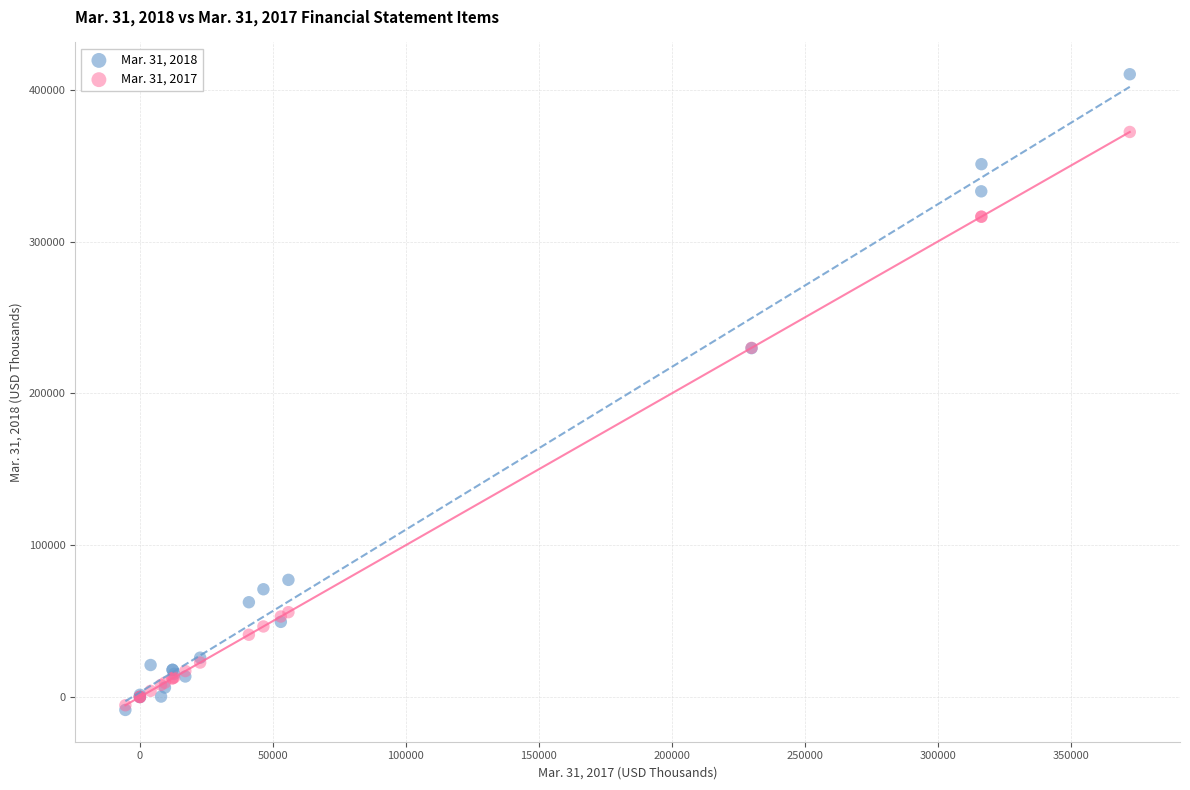

Which series reaches the maximum Y coordinate?

Mar. 31, 2018